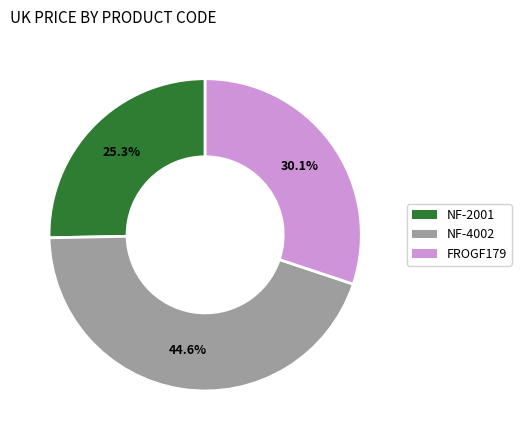

Do NF-2001 and NF-4002 together represent more than half of the pie?

Yes